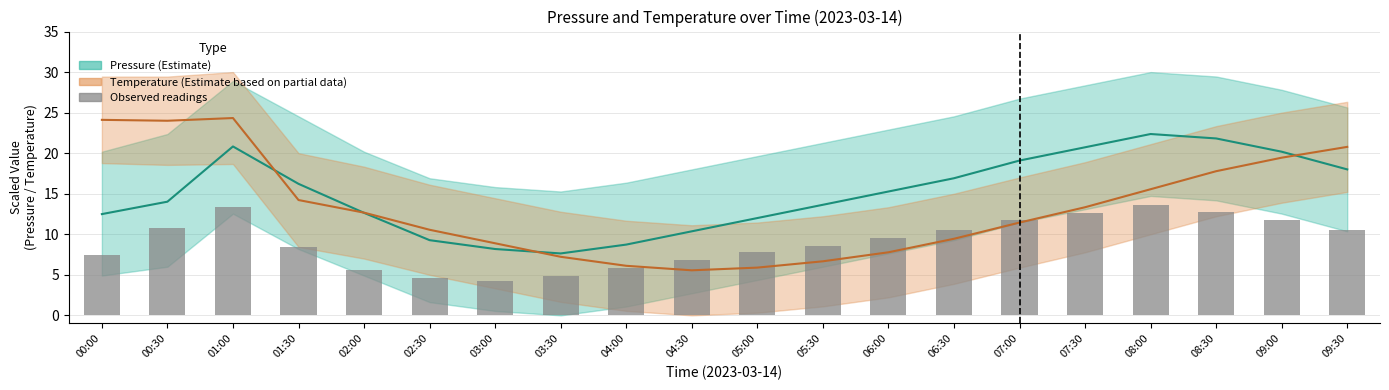

What is the smallest value displayed?

4.3